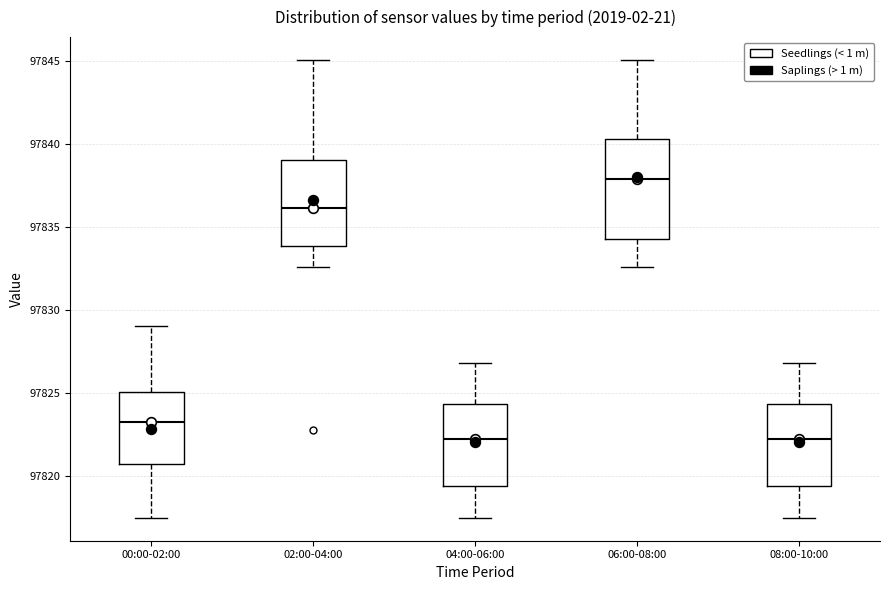

Which box is the tallest, from its lower edge to its upper edge?

06:00-08:00